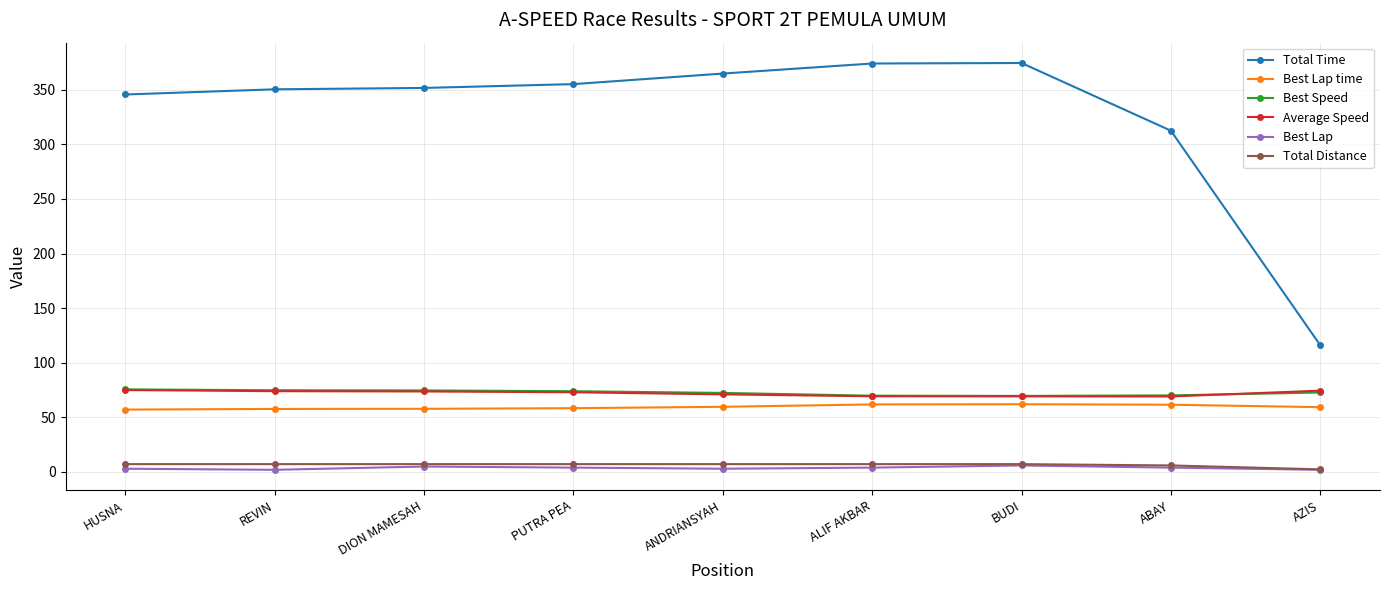

True or false: Best Lap has more than 0 interior local peaks.

True